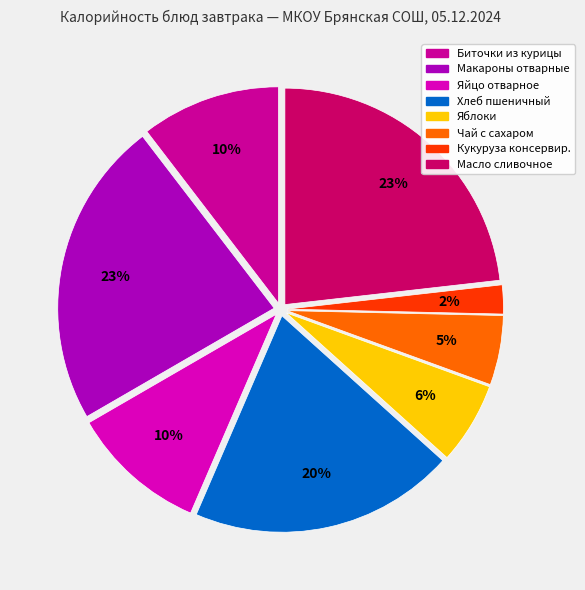

Which has a higher value, Яйцо отварное or Чай с сахаром?

Яйцо отварное